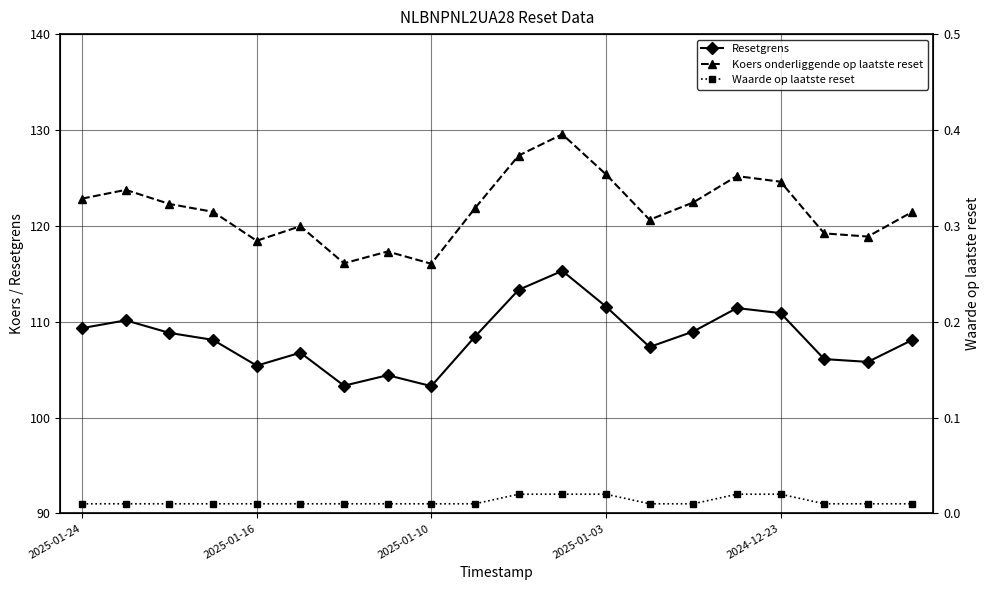

True or false: Koers onderliggende op laatste reset and Waarde op laatste reset cross at least once.

False